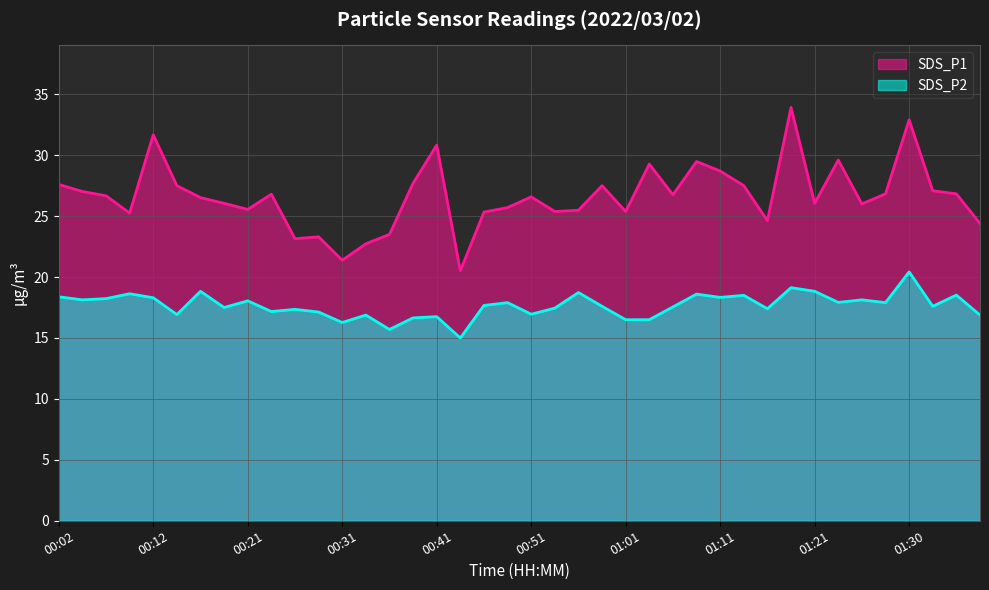

Which series changed the most between 00:56 and 01:06?

SDS_P1